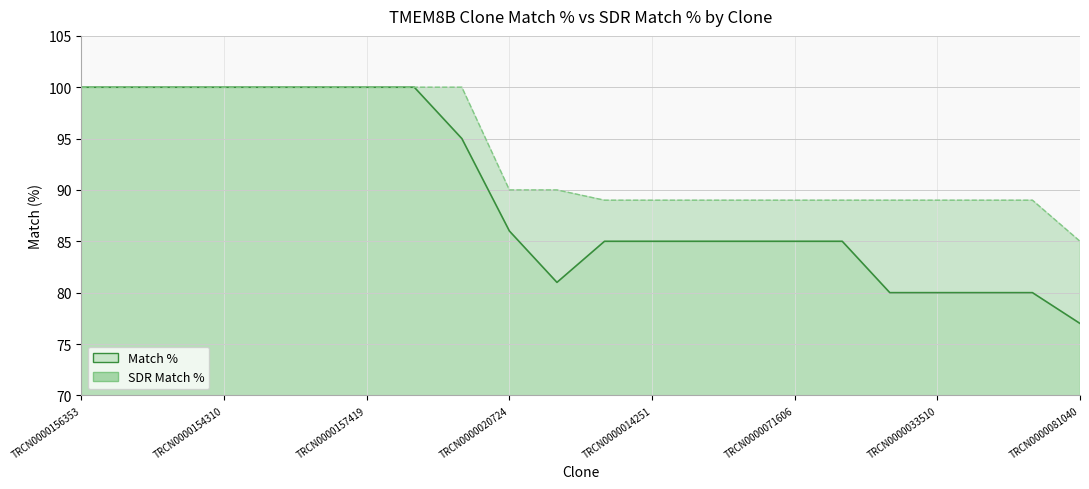

Rank the series at TRCN0000033510 from highest to lowest value.

SDR Match %, Match %